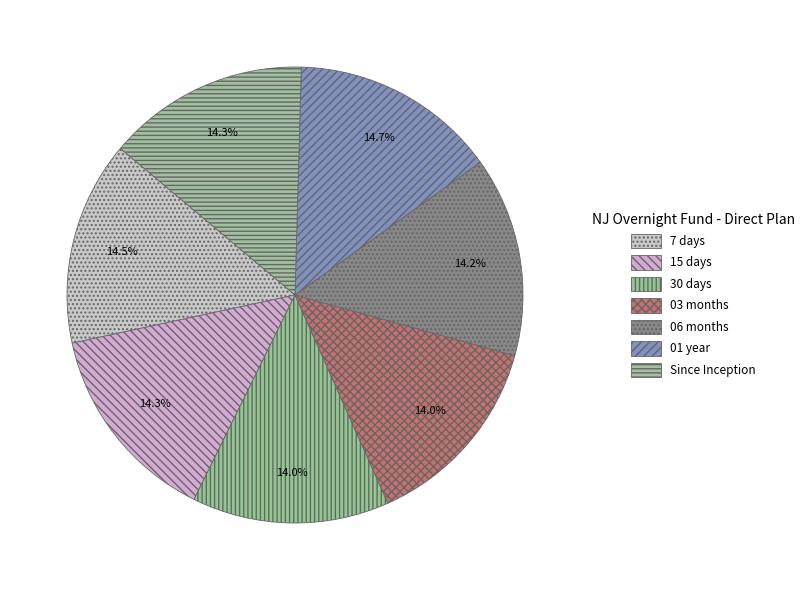

Is it true that 7 days is 14% of the pie?

True